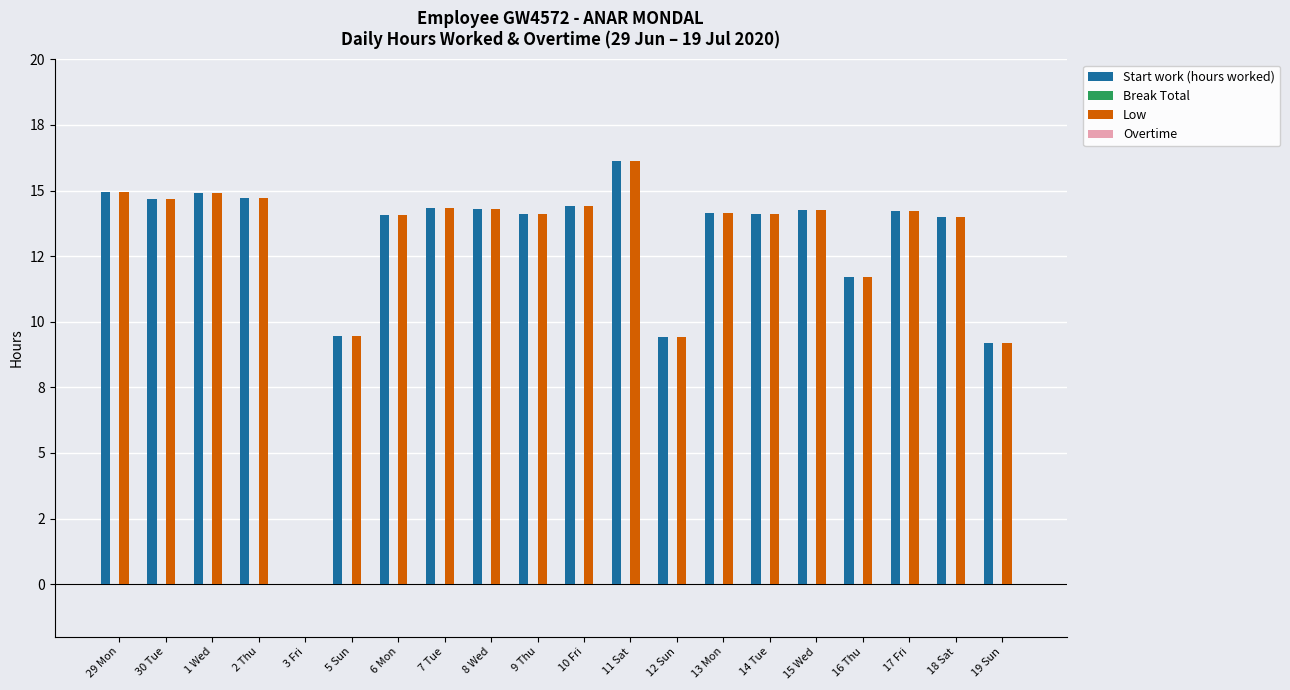

What is the total value across all series at 18 Sat?

28.0